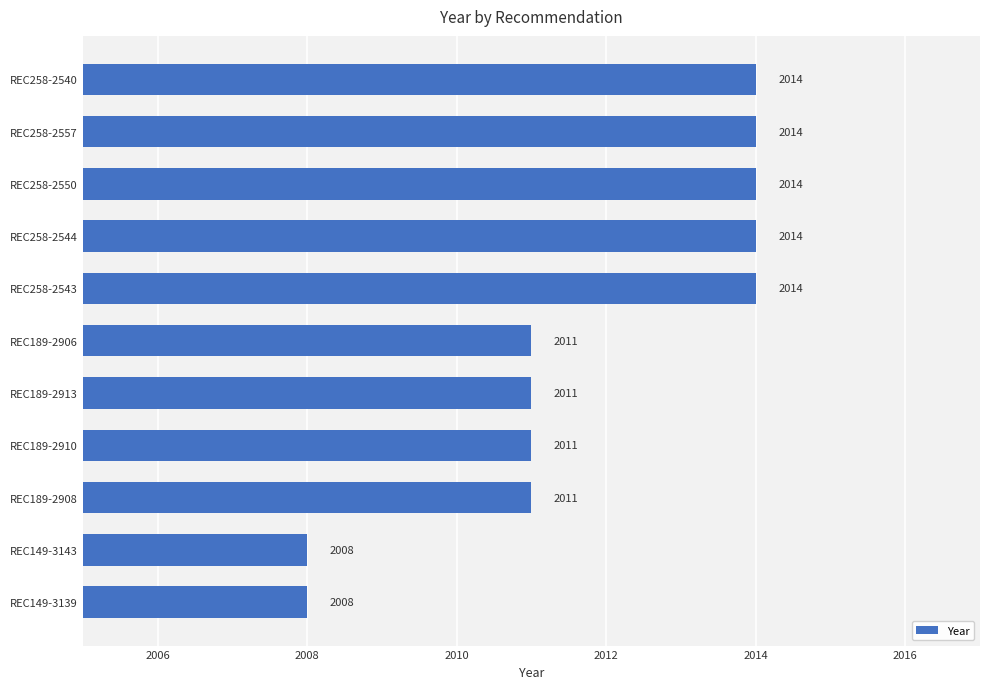

Count the number of data series in this chart.

1